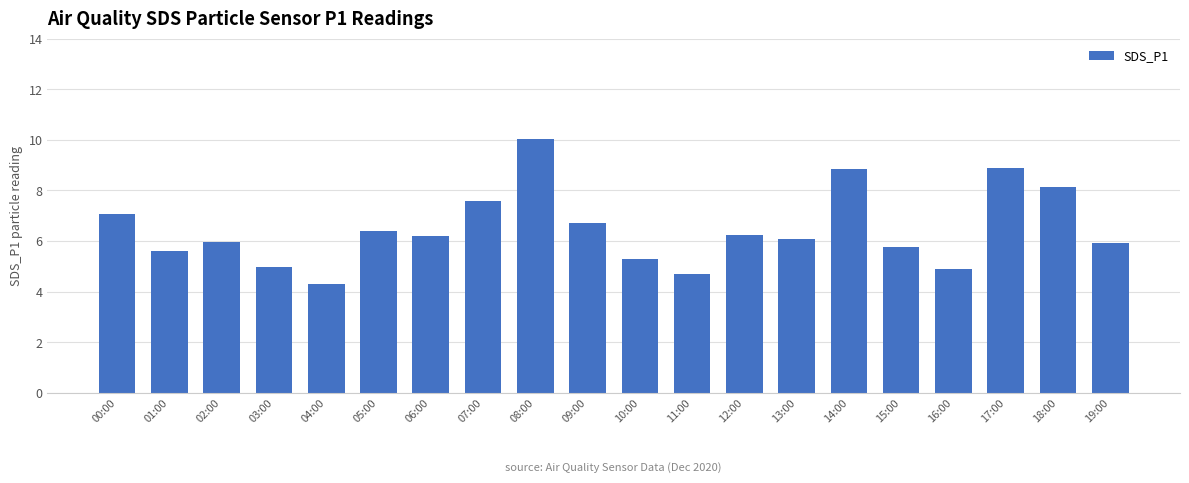

Approximately how many times larger is the value at 13:00 compared to 00:00?

0.9